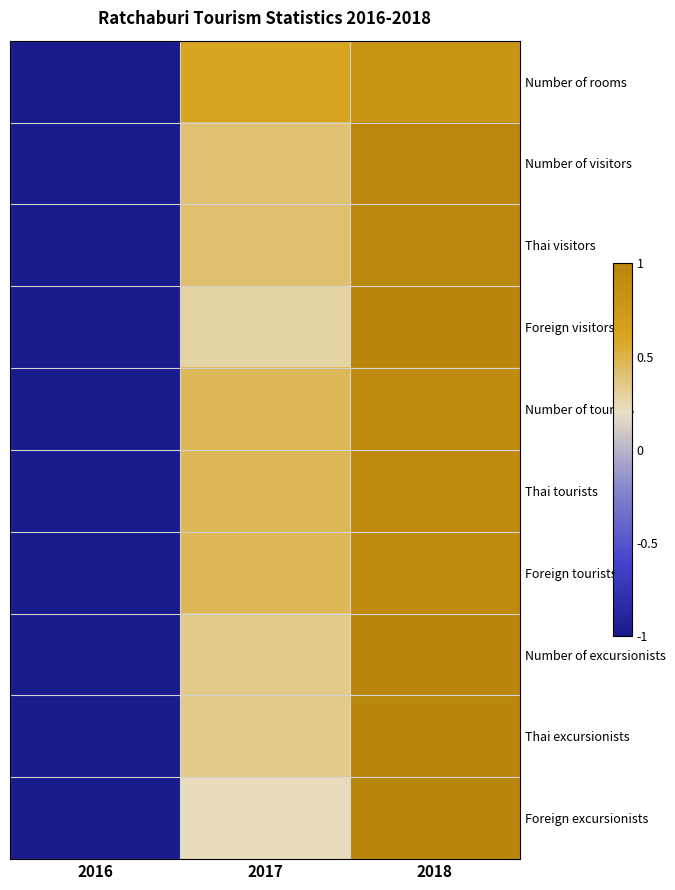

What is the greatest value displayed?

1.0